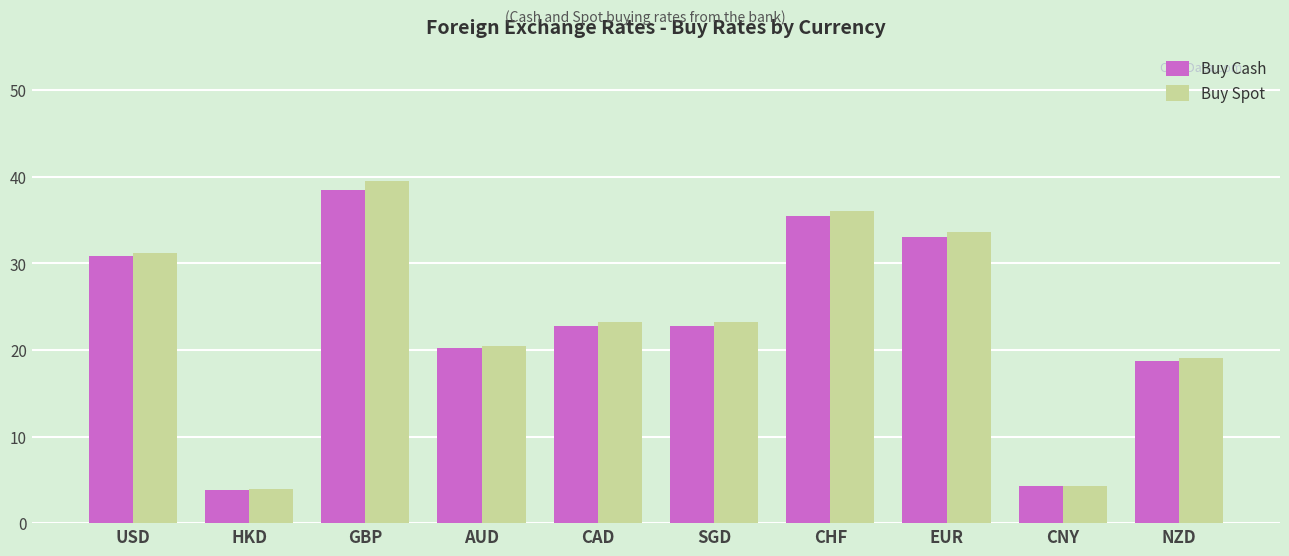

What is the difference between the maximum and minimum values in the Buy Spot series?

35.5